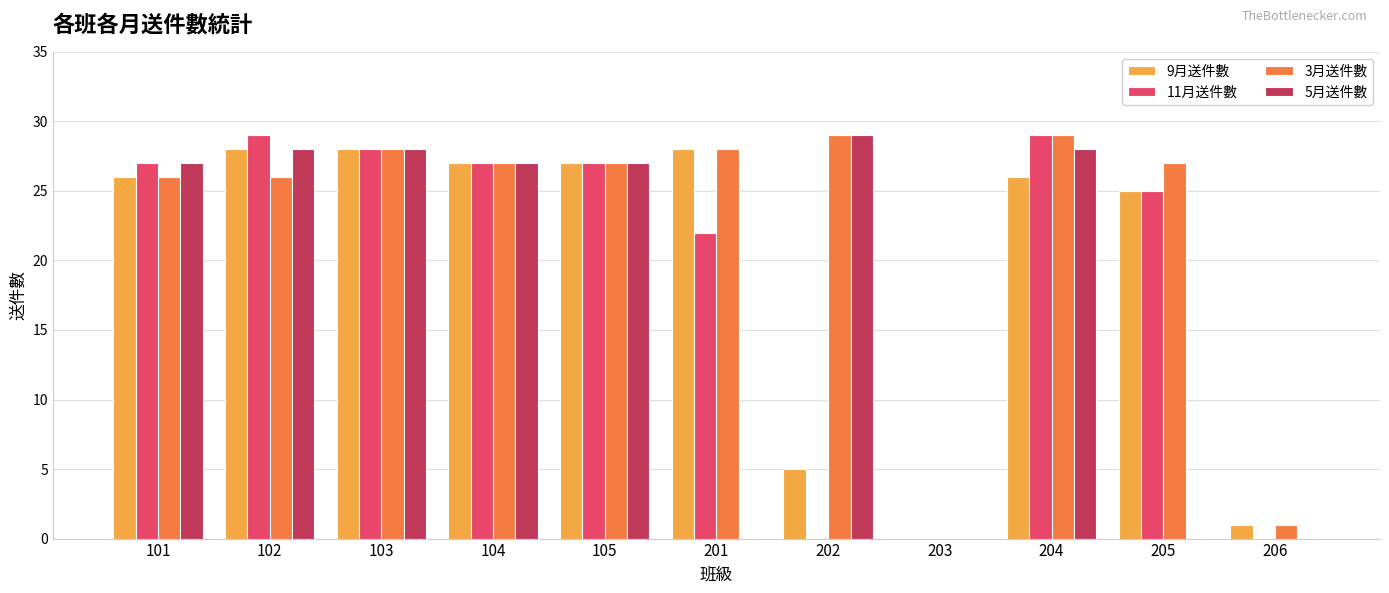

How many groups of bars are there?

11